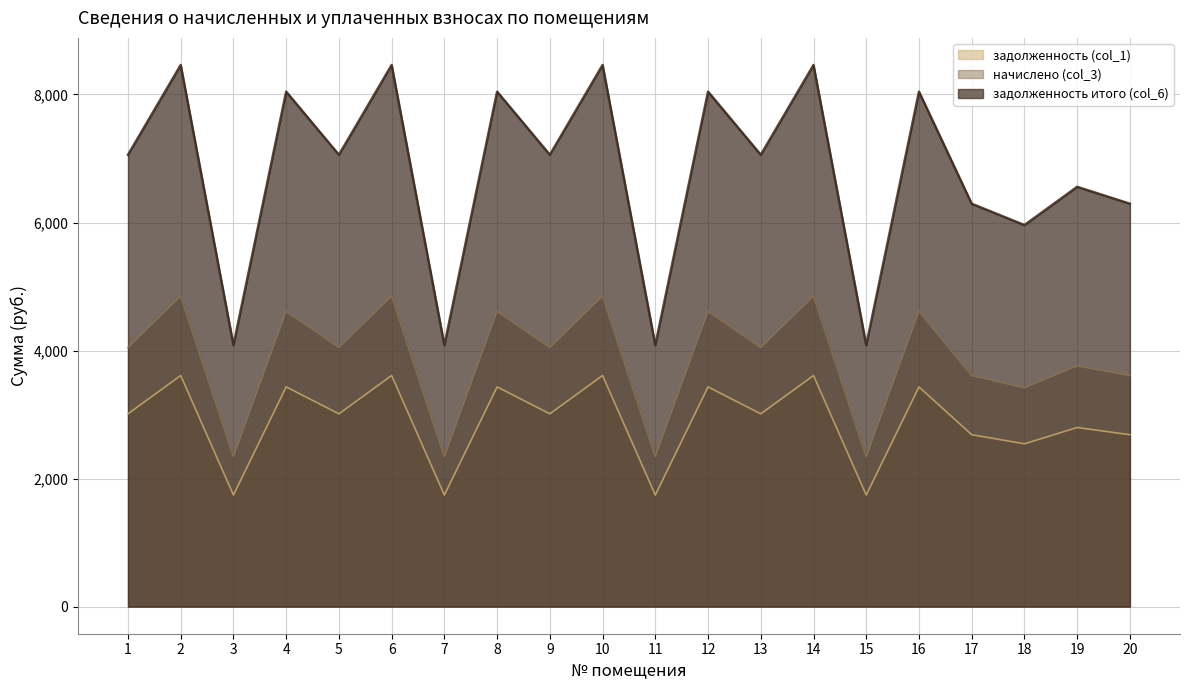

True or false: задолженность (col_1) has a value of 1636.6 at 12.

False